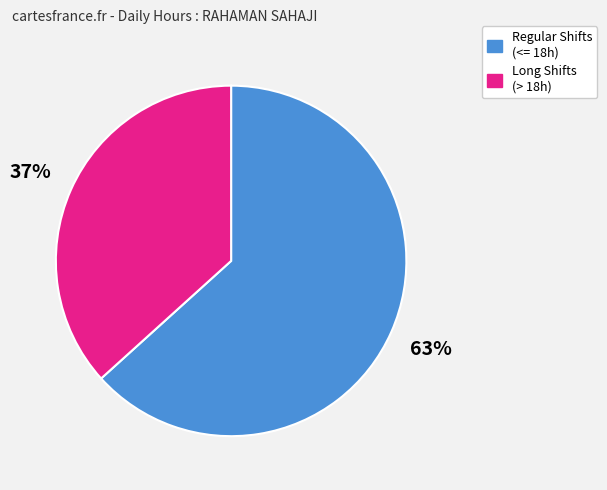

Is there a majority slice in this chart?

Yes